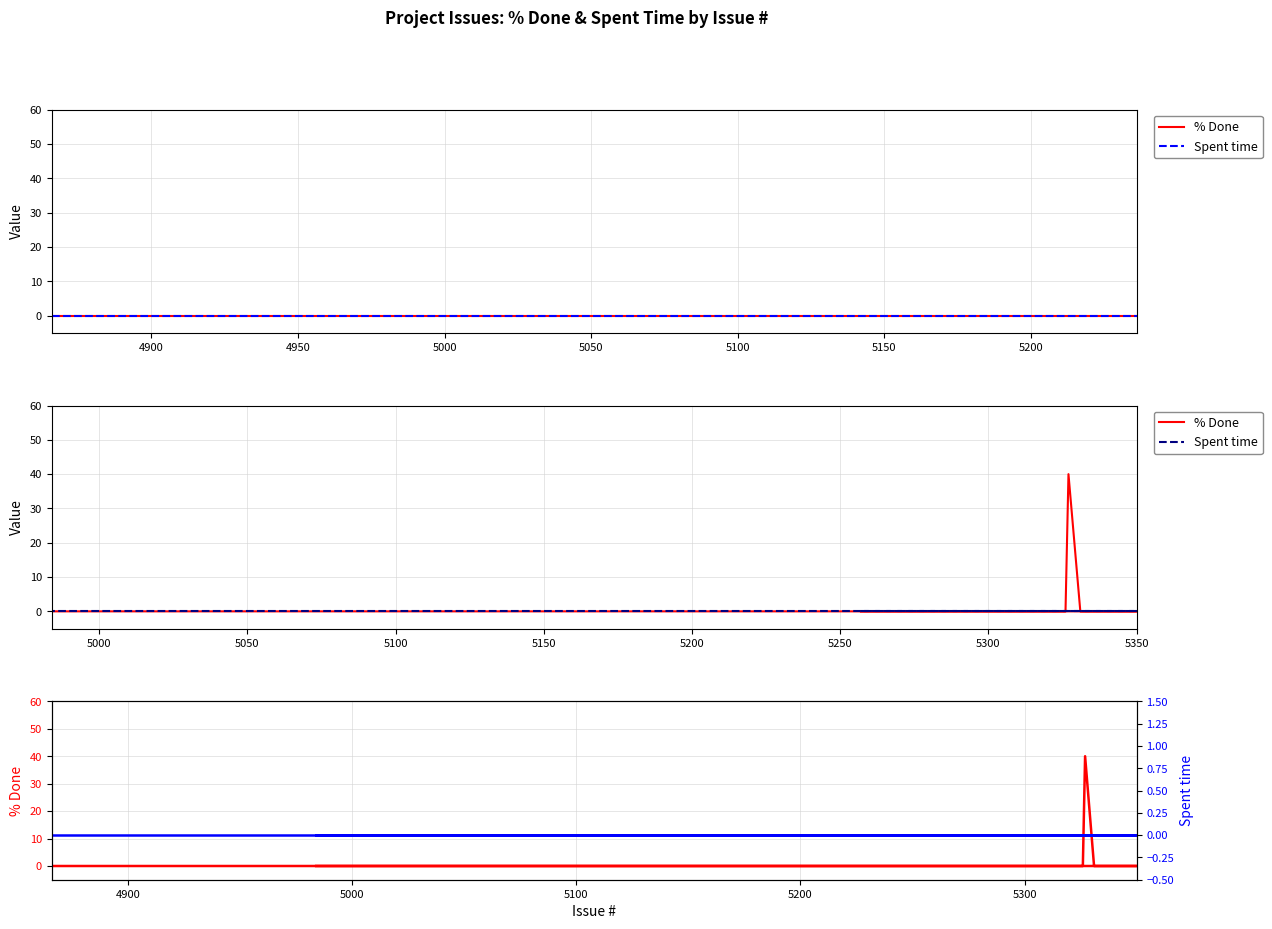

Which series has the widest spread of values?

% Done